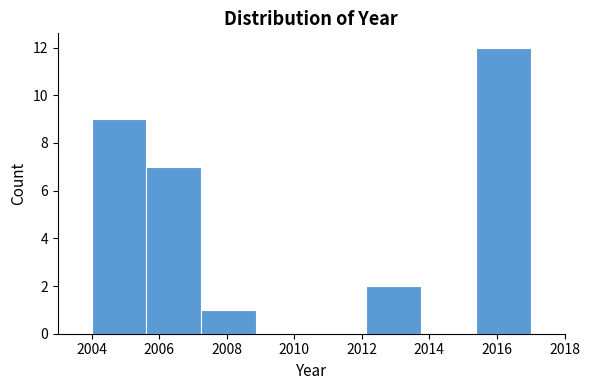

How tall is the bar that spans 2005.6 to 2007.2 on the x-axis? Neither the bar edges nor the heights are printed on the chart, so give them approximately, as read against the axes.

7